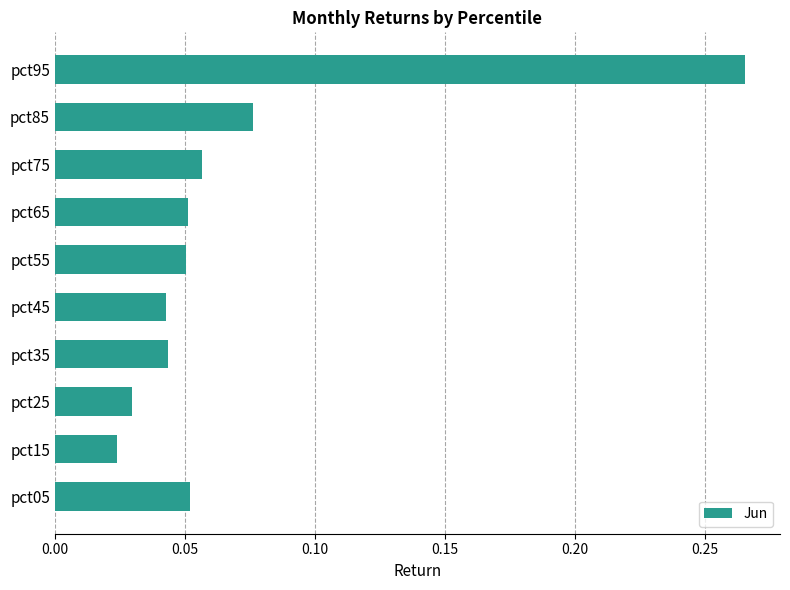

Count the number of categories in the chart.

10